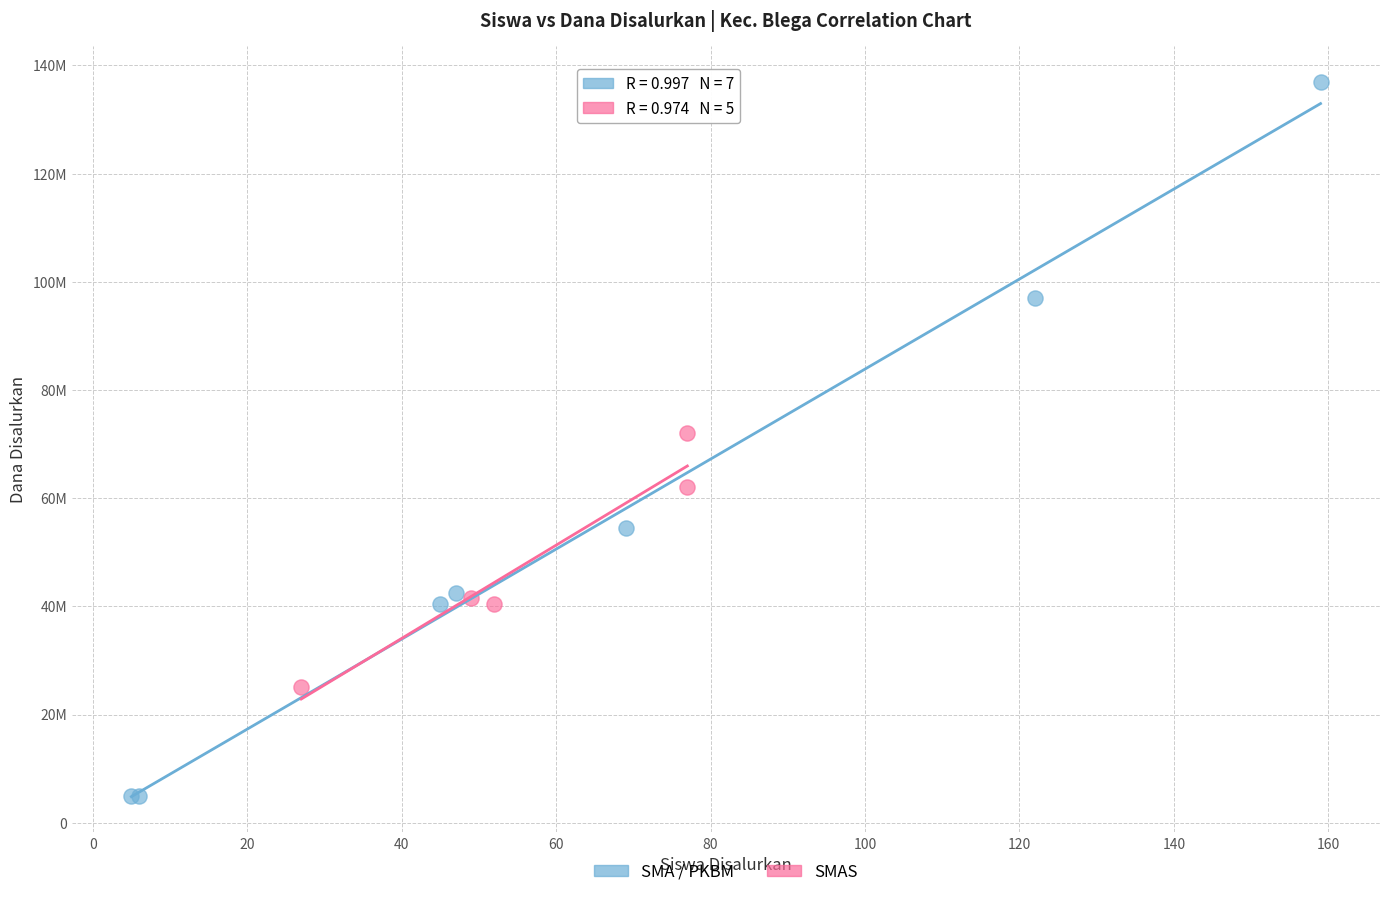

What are all the series names shown in the legend?

SMA / PKBM, SMAS